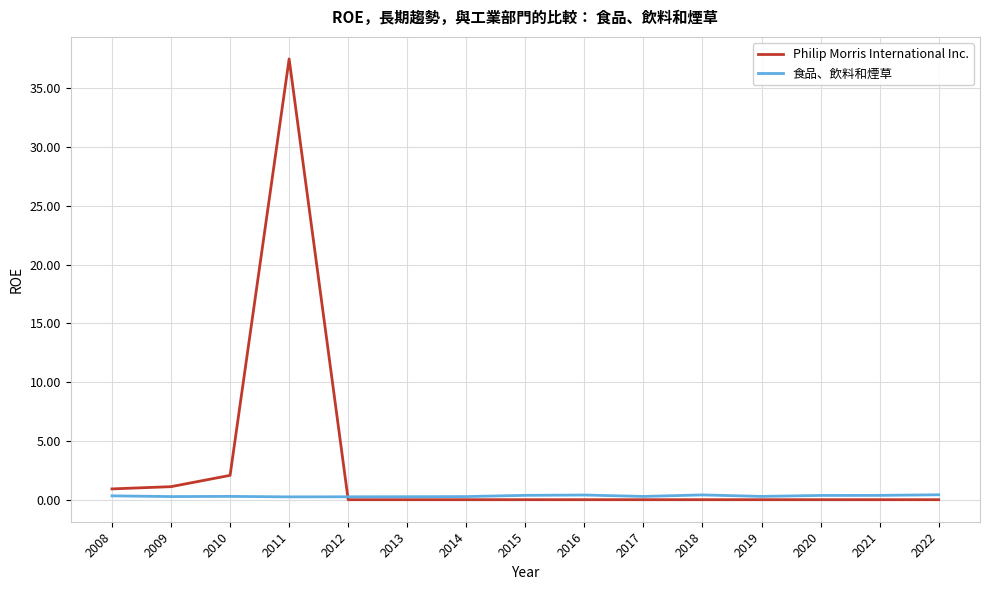

Rank the series at 2018 from lowest to highest value.

Philip Morris International Inc., 食品、飲料和煙草